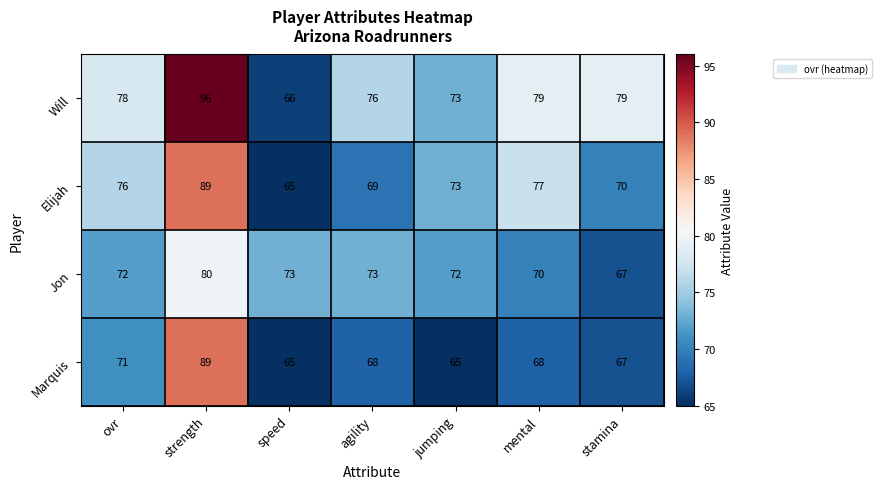

At which label does Marquis first exceed 68?

ovr